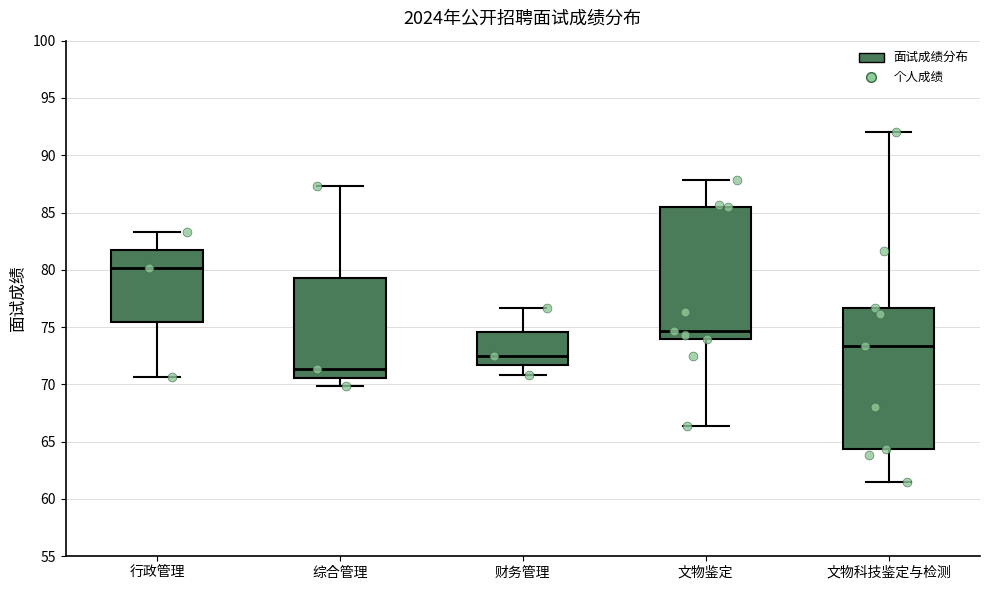

Reading left to right, read every box against the y-axis: the position of its median line, the range the box covers, and the ends of its whiskers. The values are not printed on the chart, so give them approximately, as read against the axis.

行政管理: median 80.0, box 75.5 to 82.0, whiskers 70.5 to 83.5
综合管理: median 71.5, box 70.5 to 79.5, whiskers 70.0 to 87.5
财务管理: median 72.5, box 71.5 to 74.5, whiskers 71.0 to 76.5
文物鉴定: median 74.5, box 74.0 to 85.5, whiskers 66.5 to 88.0
文物科技鉴定与检测: median 73.5, box 64.5 to 76.5, whiskers 61.5 to 92.0